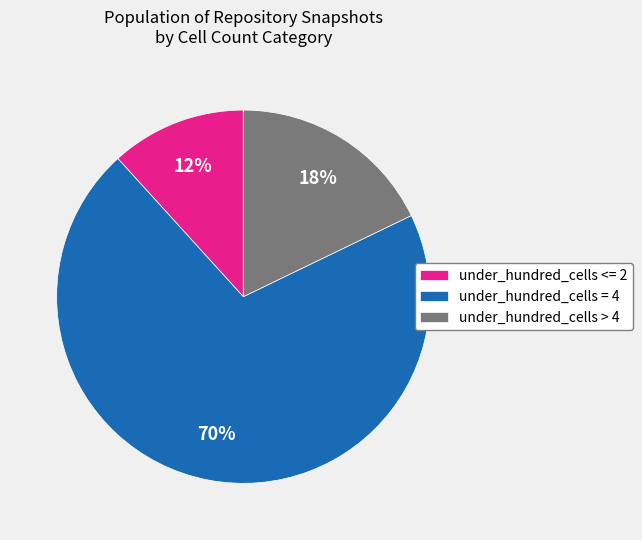

Approximately how many times larger is the value at under_hundred_cells > 4 compared to under_hundred_cells = 4?

0.3